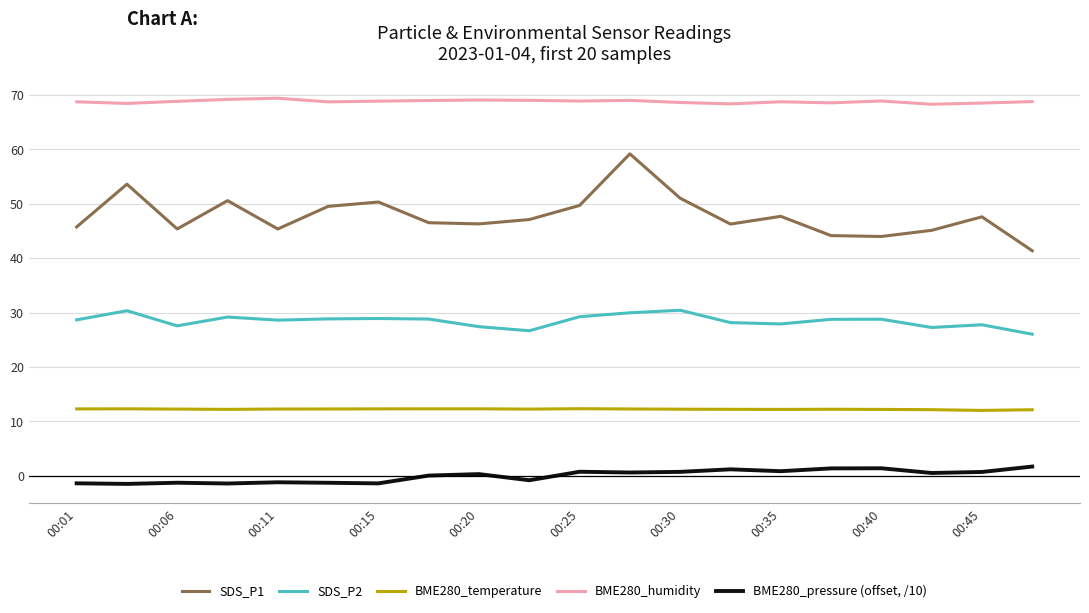

True or false: BME280_temperature and SDS_P1 intersect in this chart.

False